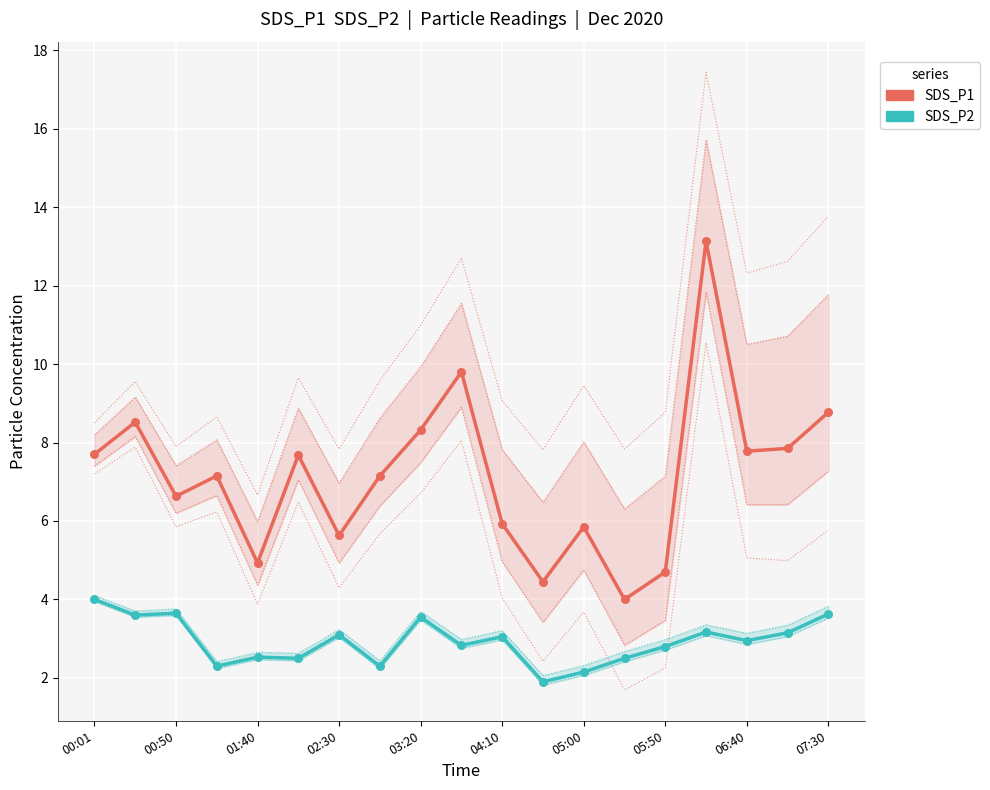

Is the value of SDS_P2 at 01:40 greater than the value of SDS_P1 at 07:30?

No